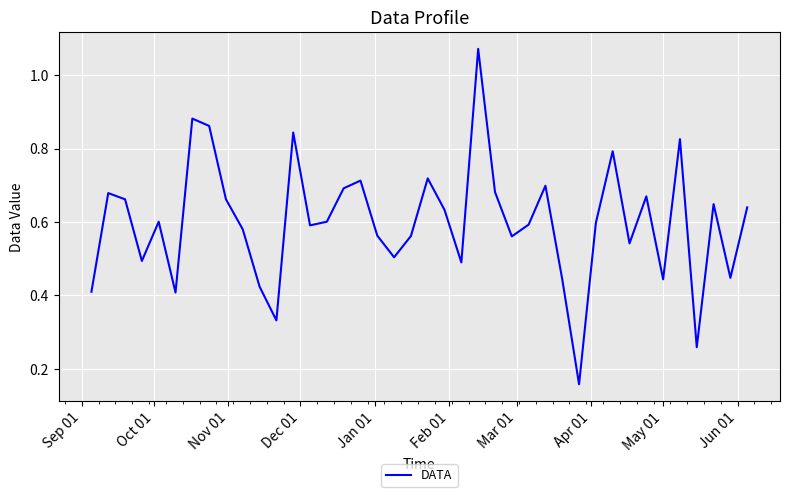

How many distinct data groups are displayed?

1